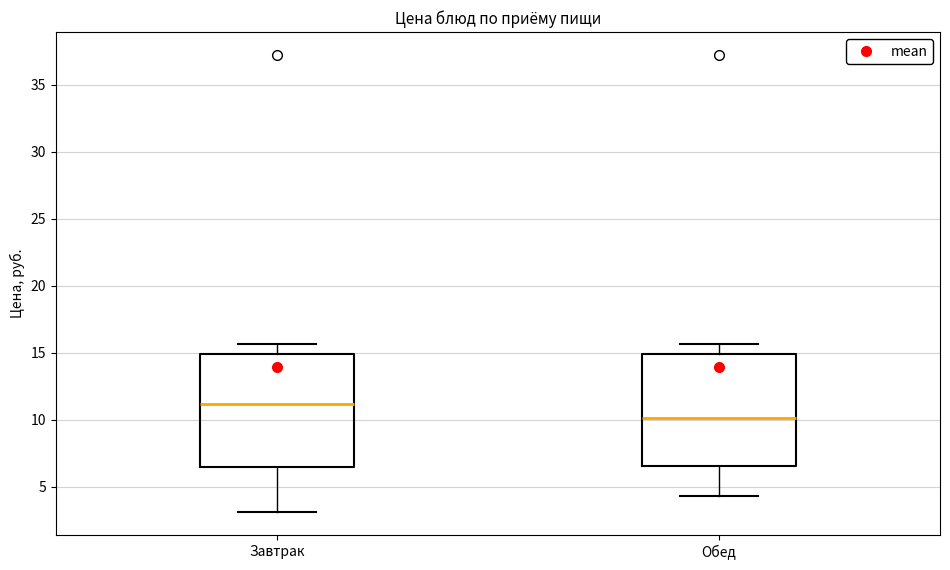

Reading left to right, transcribe this box plot: for each box, give where its median line is, the range the box spans, and where its two whiskers end, as read against the y-axis. The values are not printed on the chart, so give them approximately, as read against the axis.

Завтрак: median 11.0, box 6.5 to 15.0, whiskers 3.0 to 15.5
Обед: median 10.0, box 6.5 to 15.0, whiskers 4.5 to 15.5